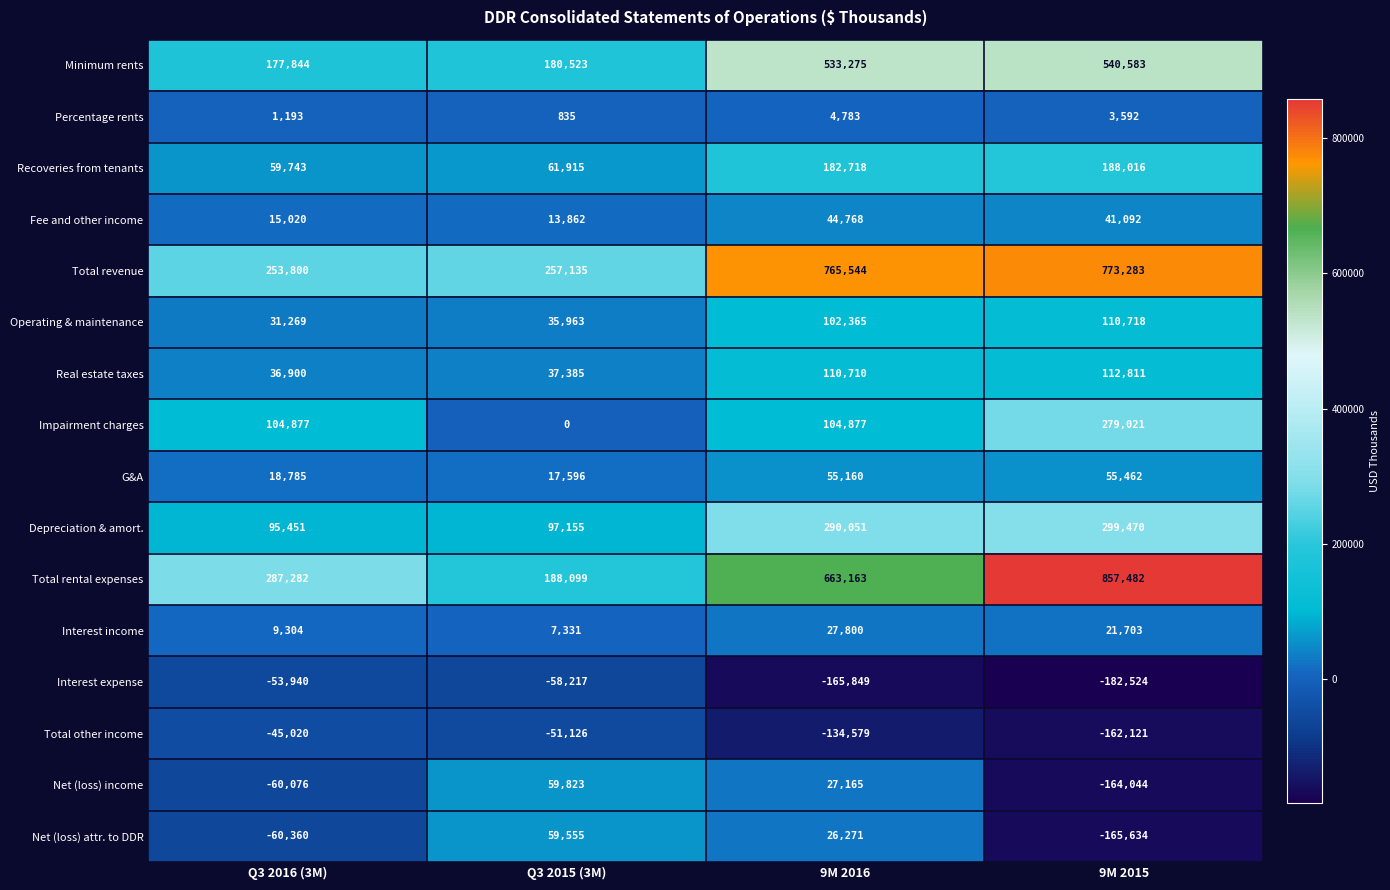

Rank the series by their maximum value, from highest to lowest.

Total rental expenses, Total revenue, Minimum rents, Depreciation & amort., Impairment charges, Recoveries from tenants, Real estate taxes, Operating & maintenance, Net (loss) income, Net (loss) attr. to DDR, G&A, Fee and other income, Interest income, Percentage rents, Total other income, Interest expense